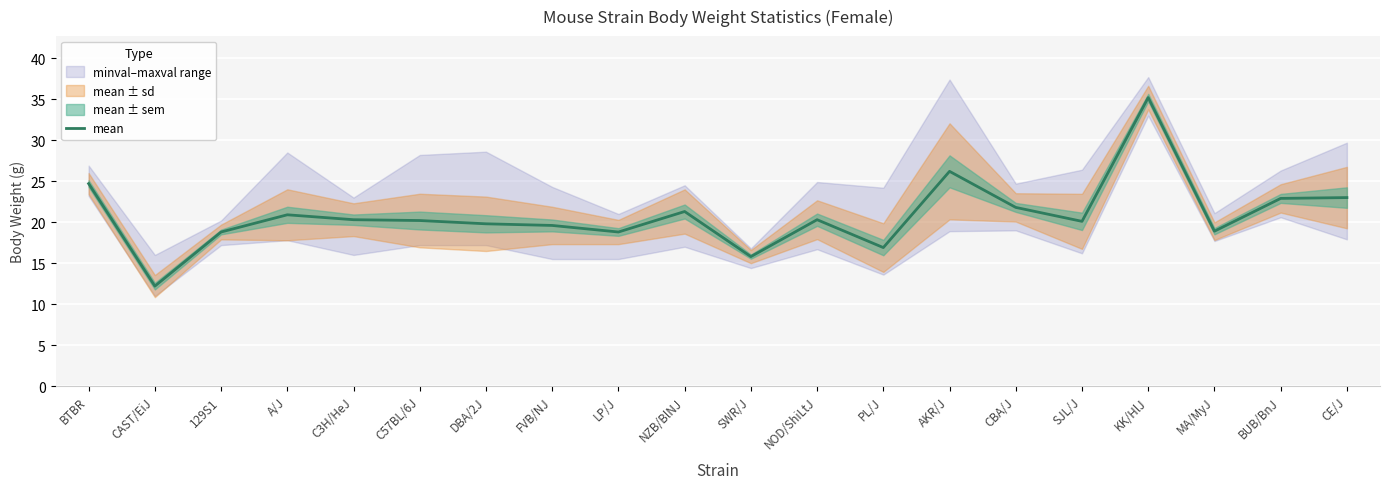

What is the label of the 2nd point from the left?

CAST/EiJ